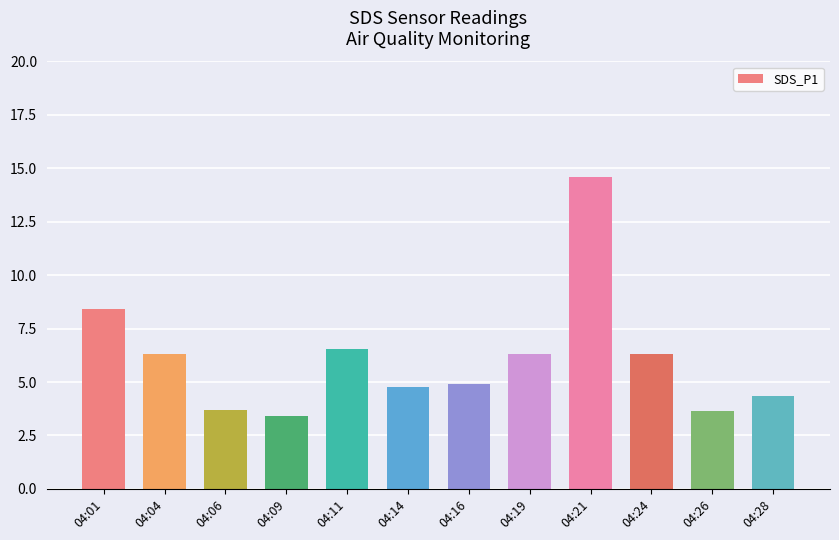

What is the maximum value shown in the chart?

14.6